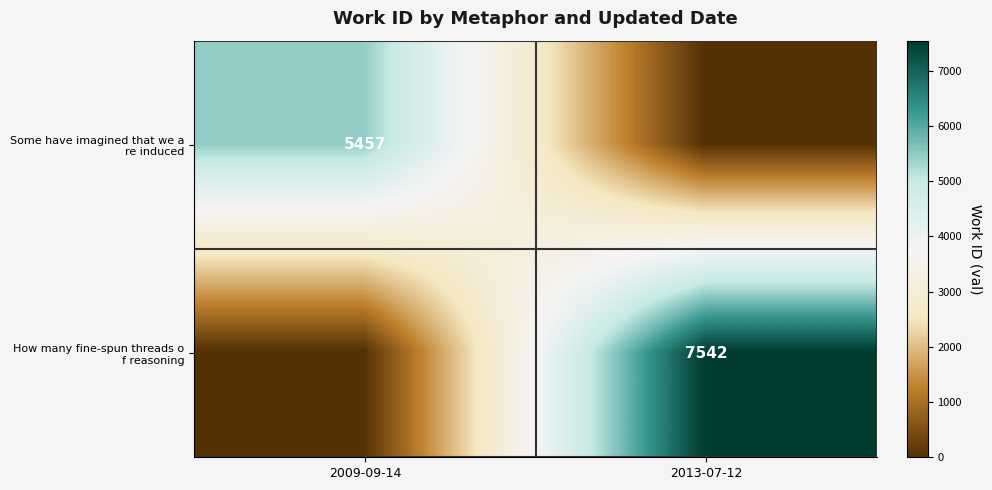

Which category has the highest value in the Some have imagined that we a re induced series?

2009-09-14